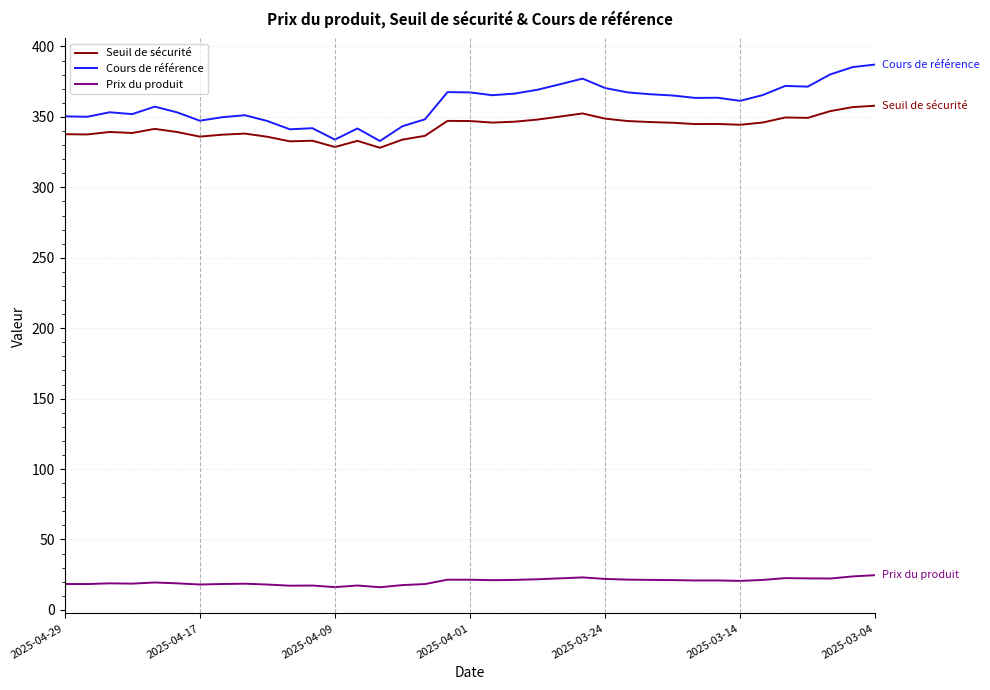

What is the difference between the maximum and minimum values in the Cours de référence series?

54.3